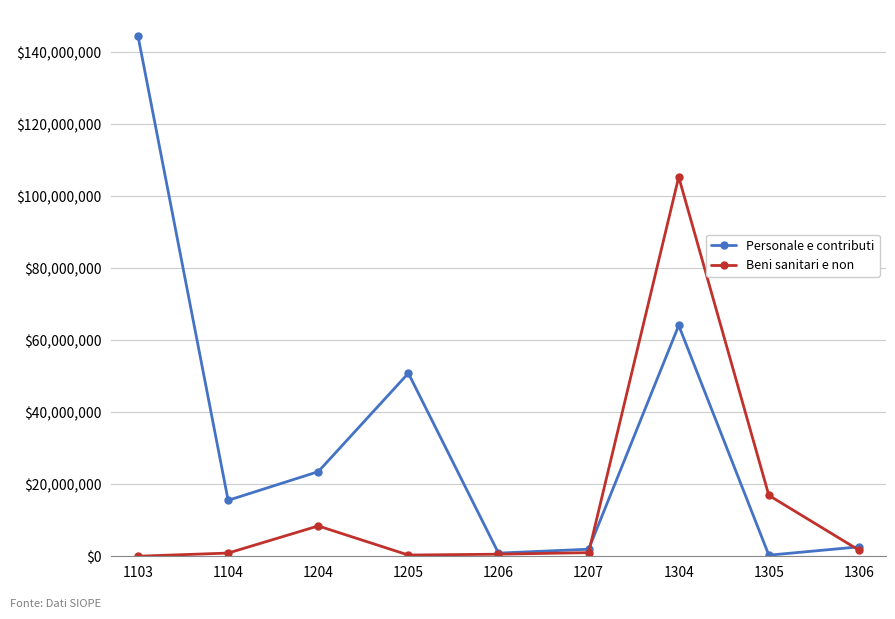

What is the maximum value for Beni sanitari e non?

105325120.0